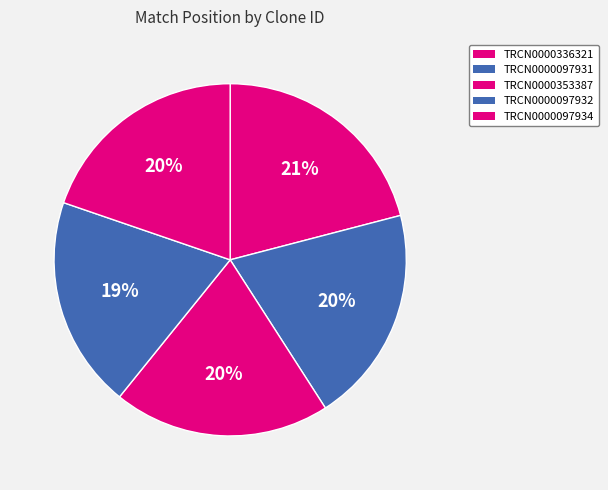

To the nearest percent, what is the combined percentage of TRCN0000097934 and TRCN0000336321?

41%